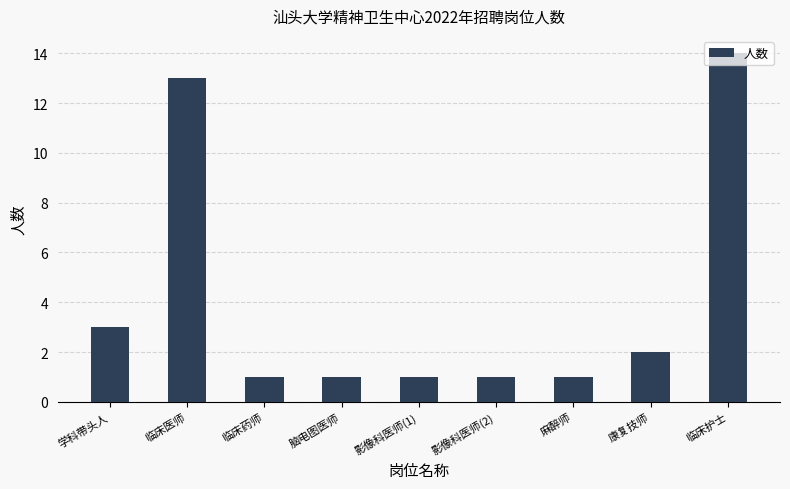

What is the average value?

4